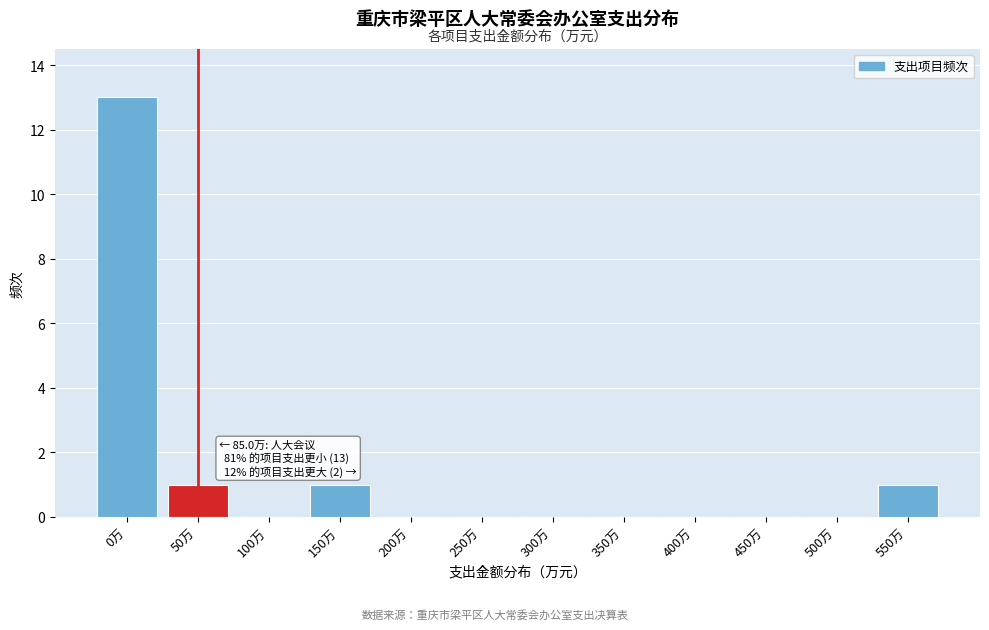

Reading left to right, list all the values displayed in this chart.

0万=13	50万=1	100万=0	150万=1	200万=0	250万=0	300万=0	350万=0	400万=0	450万=0	500万=0	550万=1